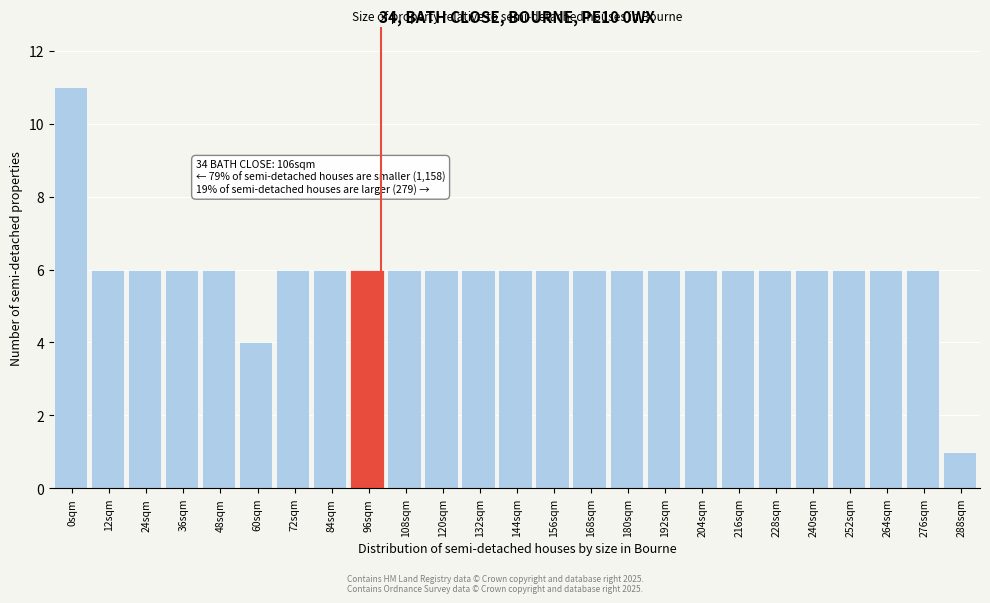

Reading left to right, list all the values displayed in this chart.

11	6	6	6	6	4	6	6	6	6	6	6	6	6	6	6	6	6	6	6	6	6	6	6	1